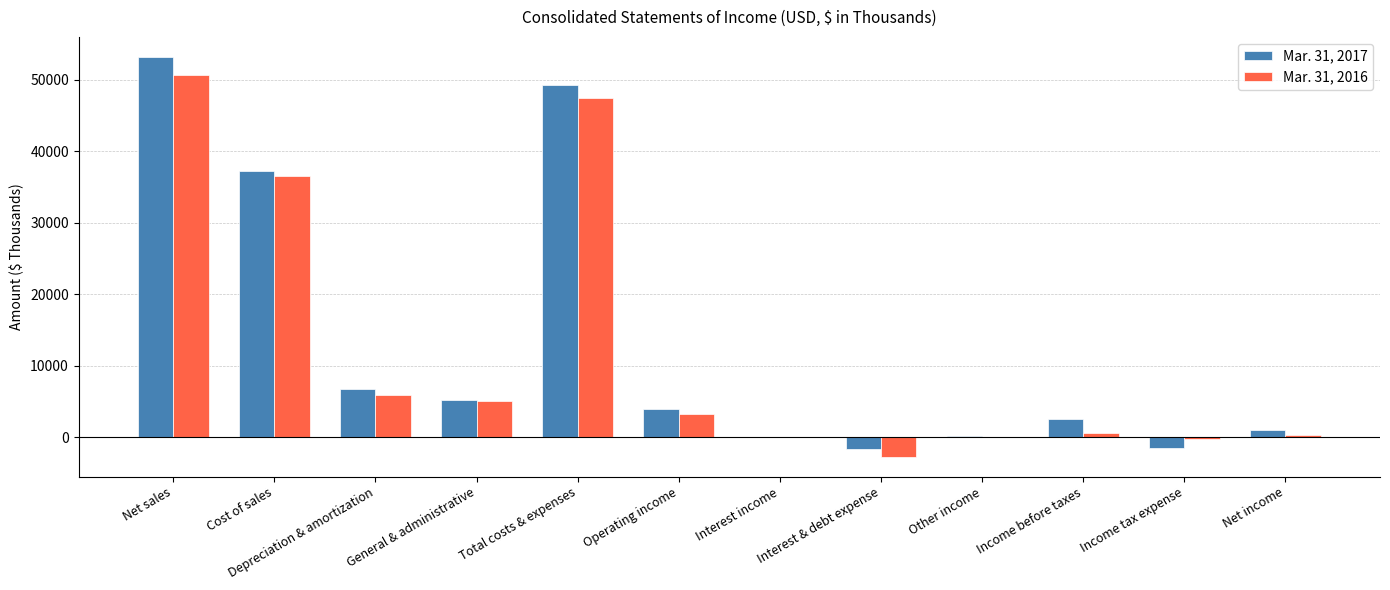

Where does the Mar. 31, 2017 series first go above 3997?

Net sales